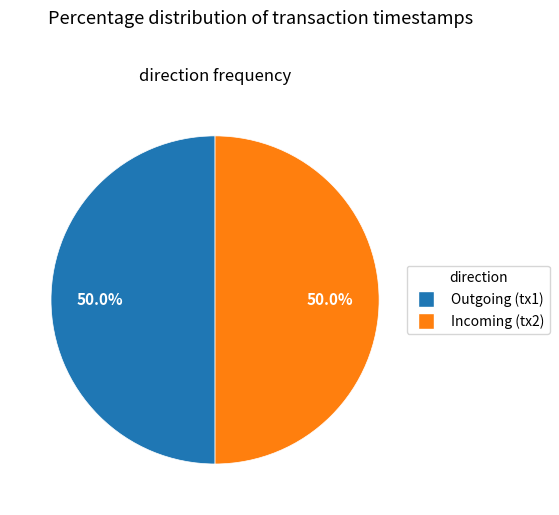

Count the number of slices in the pie.

2